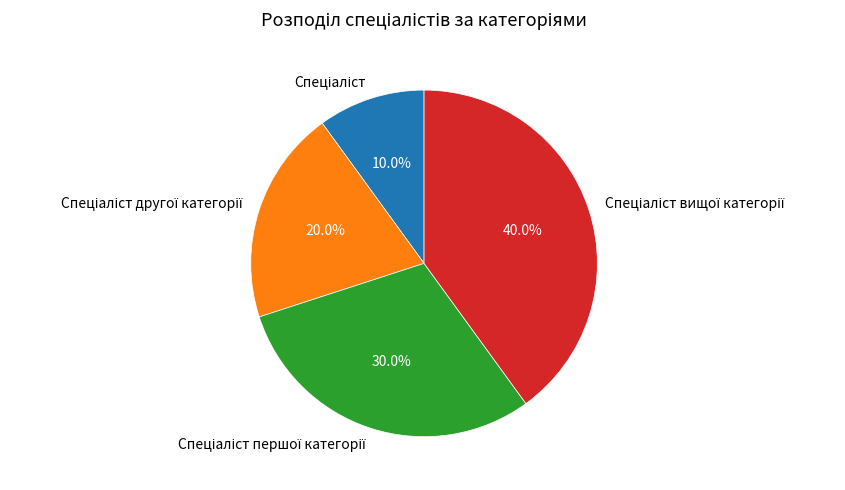

Does any single category account for the majority?

No